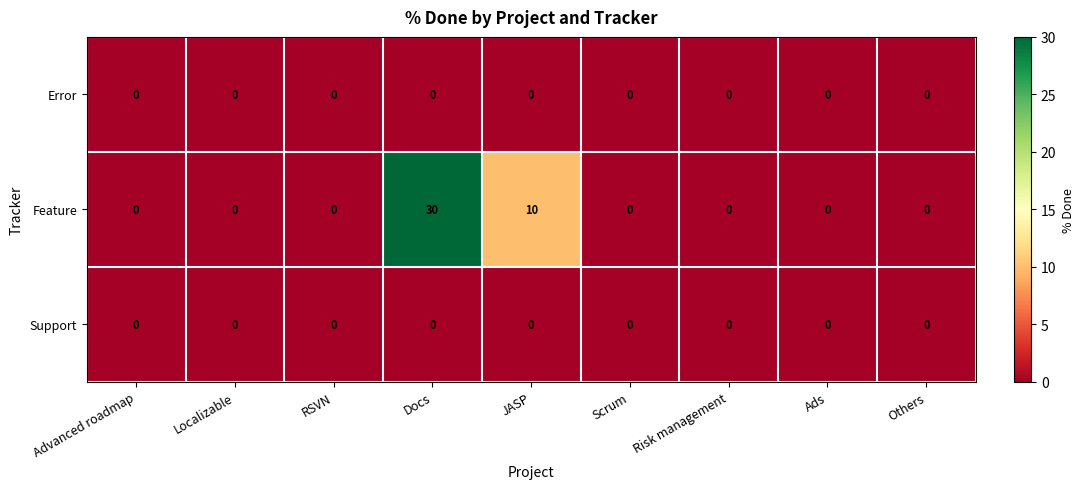

The value of Feature at Advanced roadmap is 19. True or false?

False